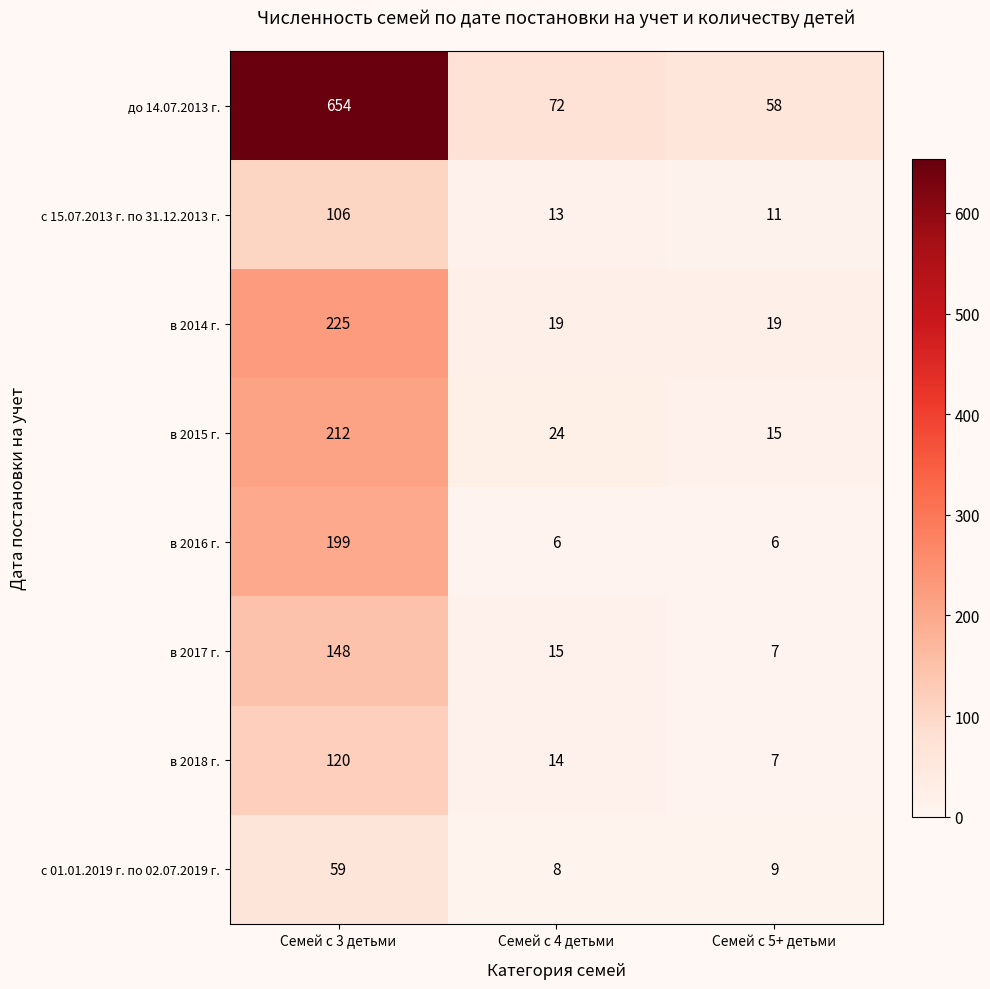

Between Семей с 3 детьми and Семей с 5+ детьми, which series saw the biggest shift?

до 14.07.2013 г.